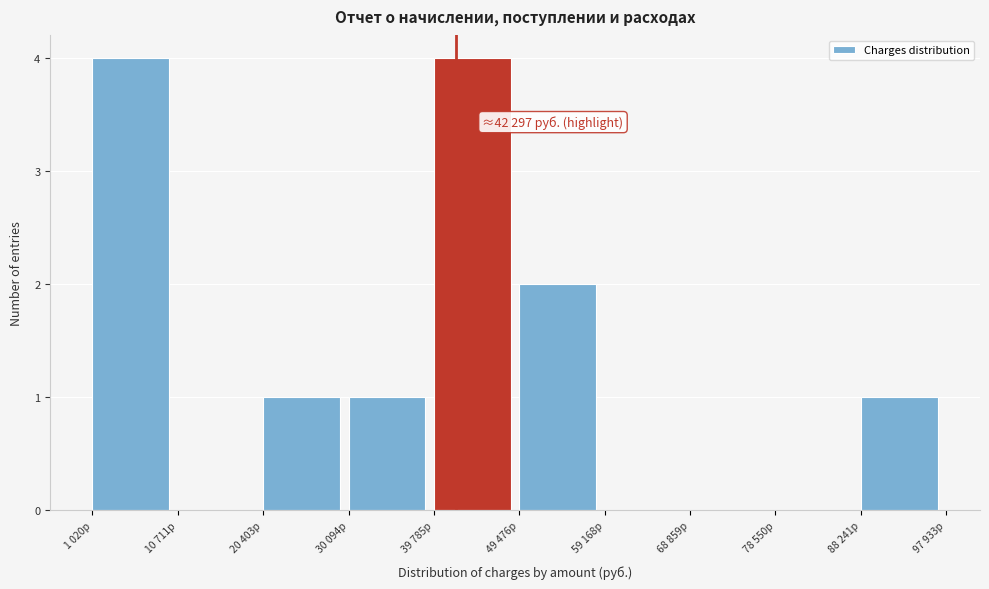

Reading left to right, transcribe all the data shown in this chart.

1 020р=4	10 711р=0	20 403р=1	30 094р=1	39 785р=4	49 476р=2	59 168р=0	68 859р=0	78 550р=0	88 241р=1